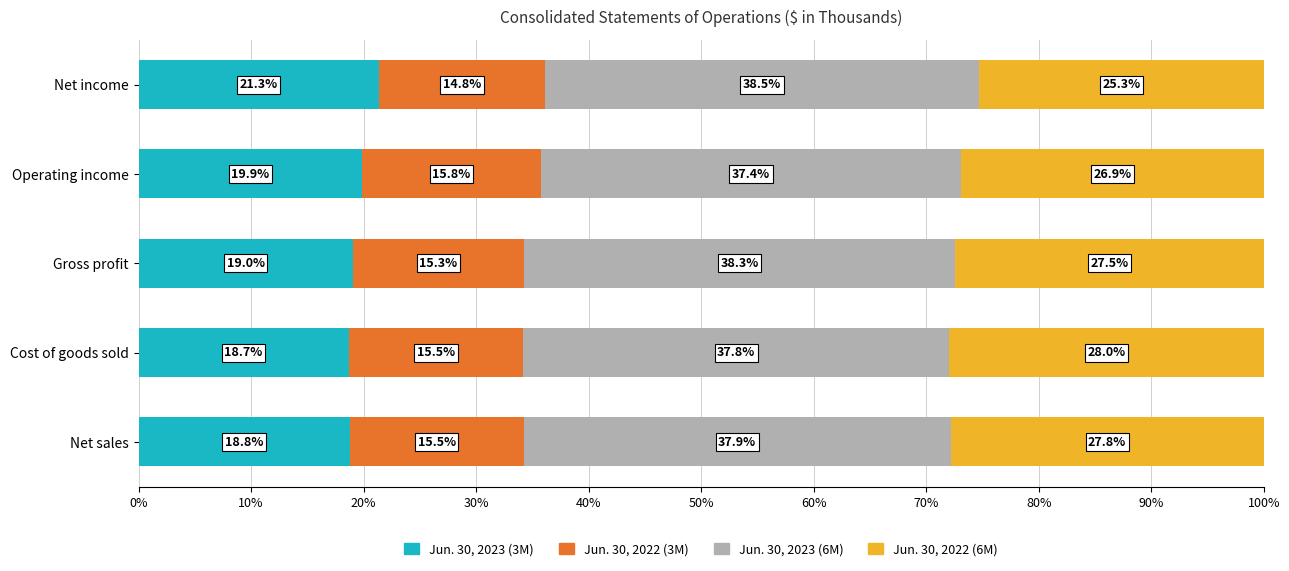

Reading left to right, extract all data points from this chart.

Jun. 30, 2023 (3M): 0.2	0.2	0.2	0.2	0.2
Jun. 30, 2022 (3M): 0.2	0.2	0.2	0.2	0.1
Jun. 30, 2023 (6M): 0.4	0.4	0.4	0.4	0.4
Jun. 30, 2022 (6M): 0.3	0.3	0.3	0.3	0.3